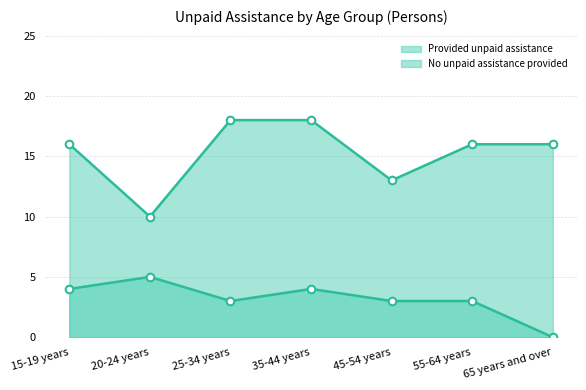

Is the value of No unpaid assistance provided at 20-24 years greater than the value of Provided unpaid assistance at 20-24 years?

Yes